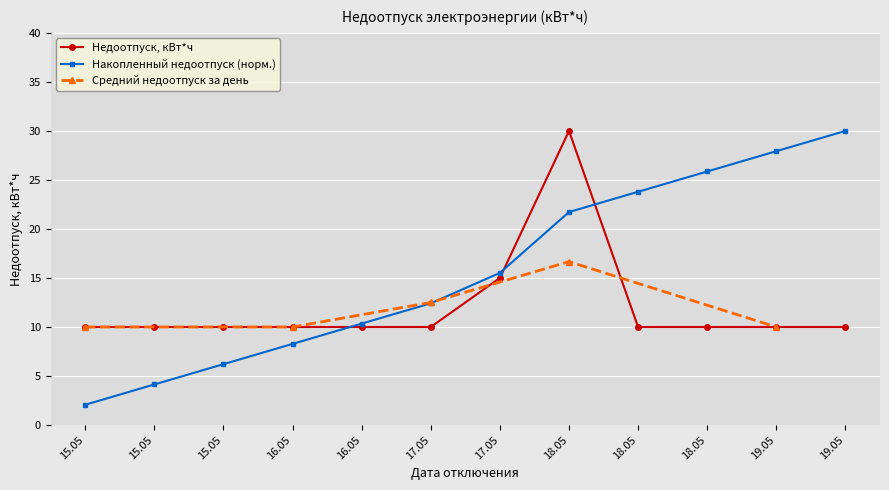

The value at 18.05 is 15. True or false?

False